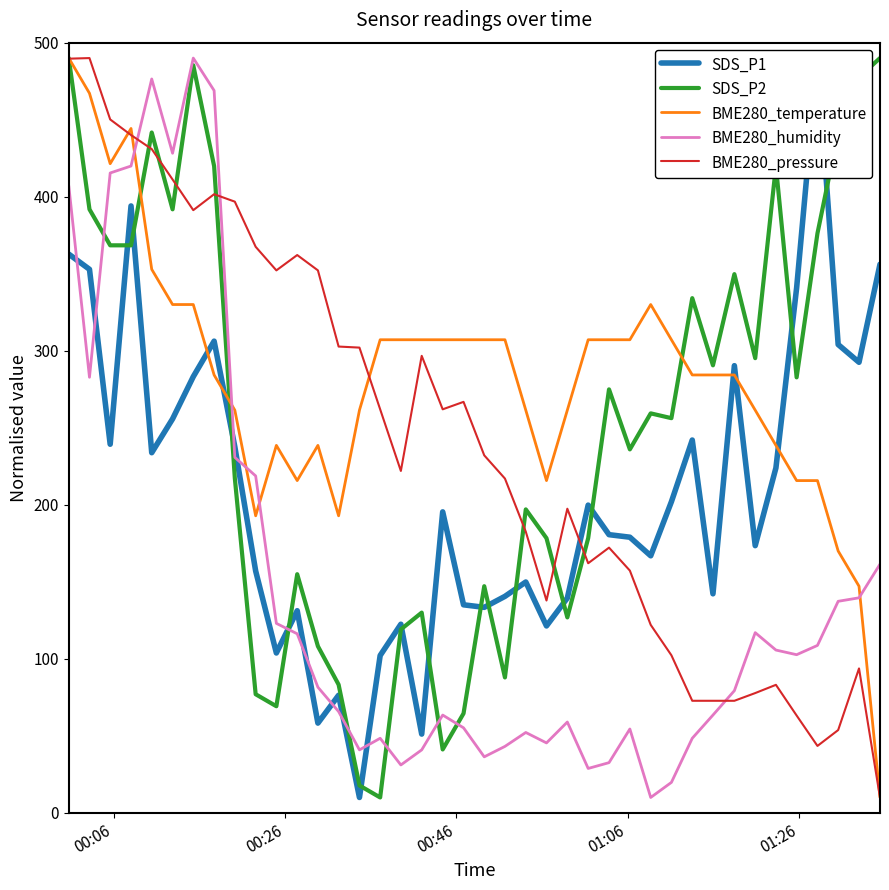

What is the maximum value for BME280_pressure?

490.0